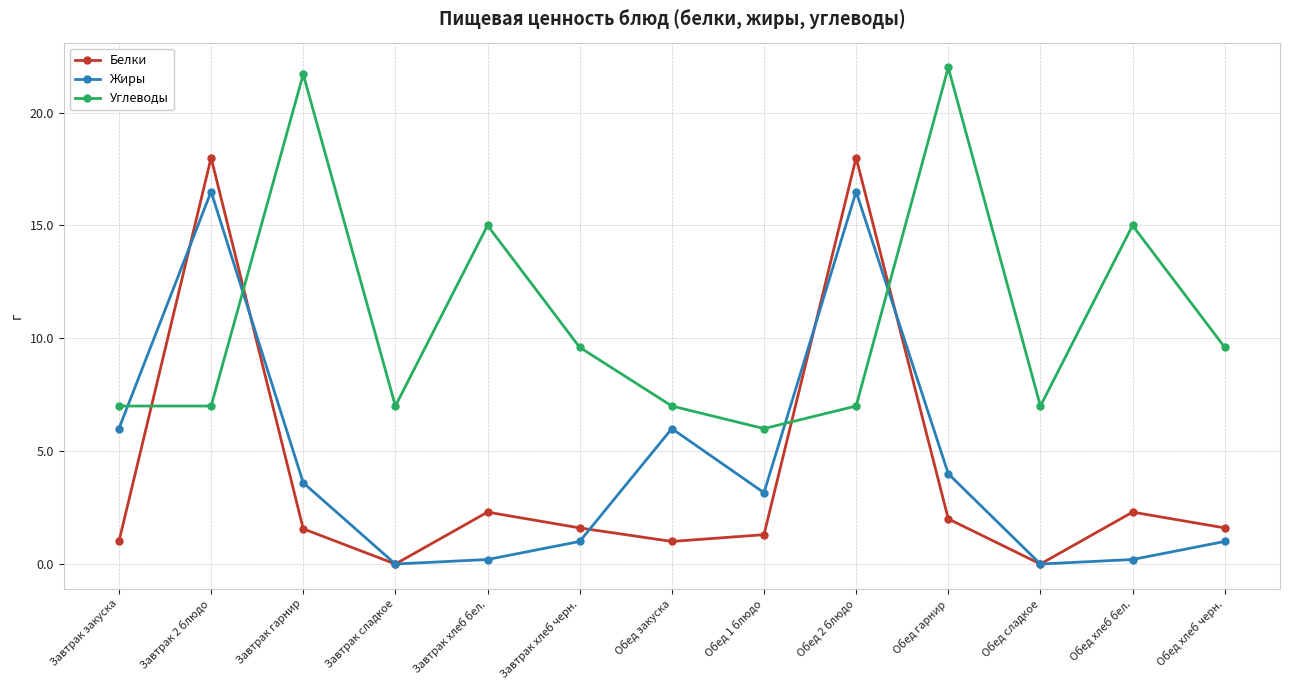

What is the sum of all Белки values?

50.7